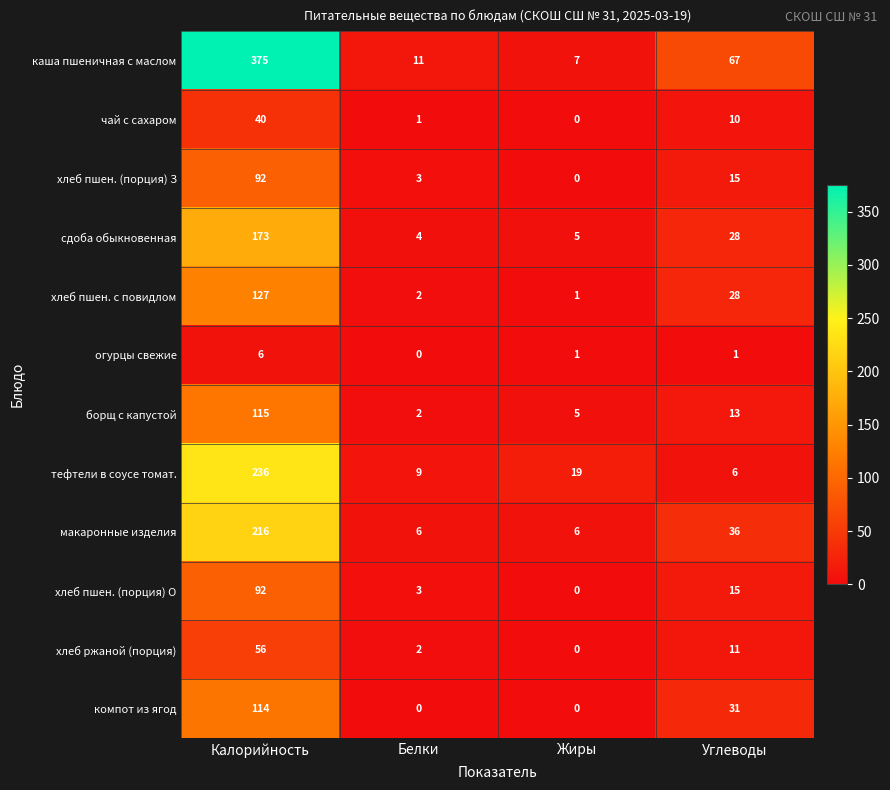

At how many categories does at least one series exceed 99?

1